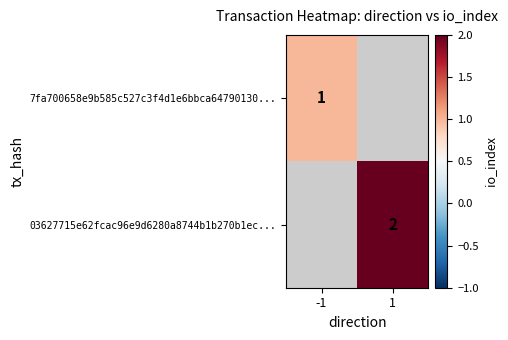

True or false: 03627715e62fcac96e9d6280a8744b1b270b1ec... has a value of 1 at 1.

False